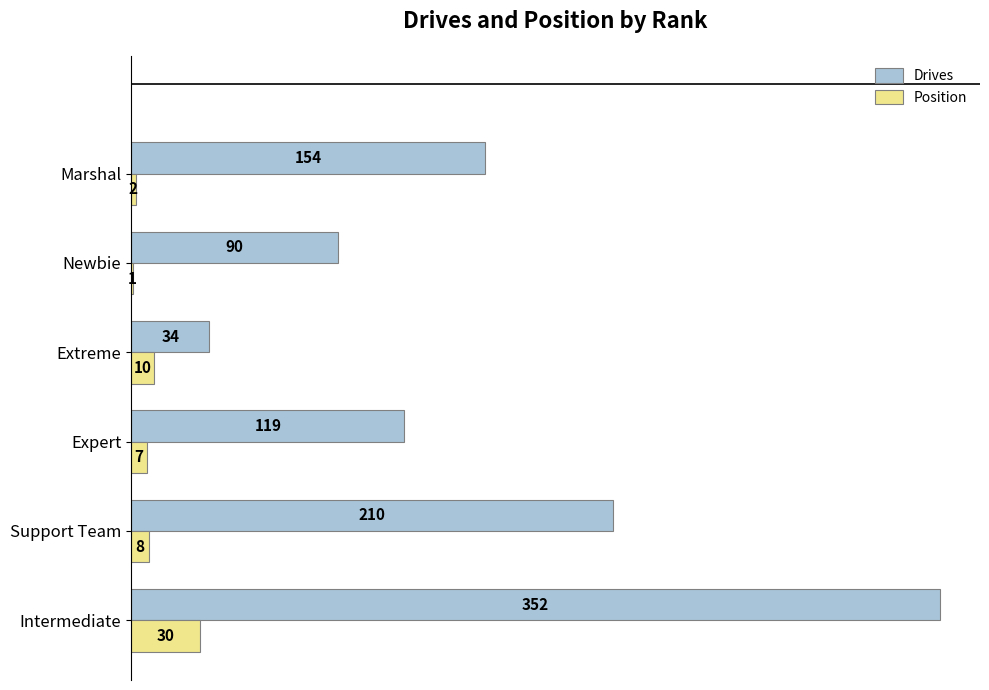

Between Intermediate and Support Team, which series saw the biggest shift?

Drives